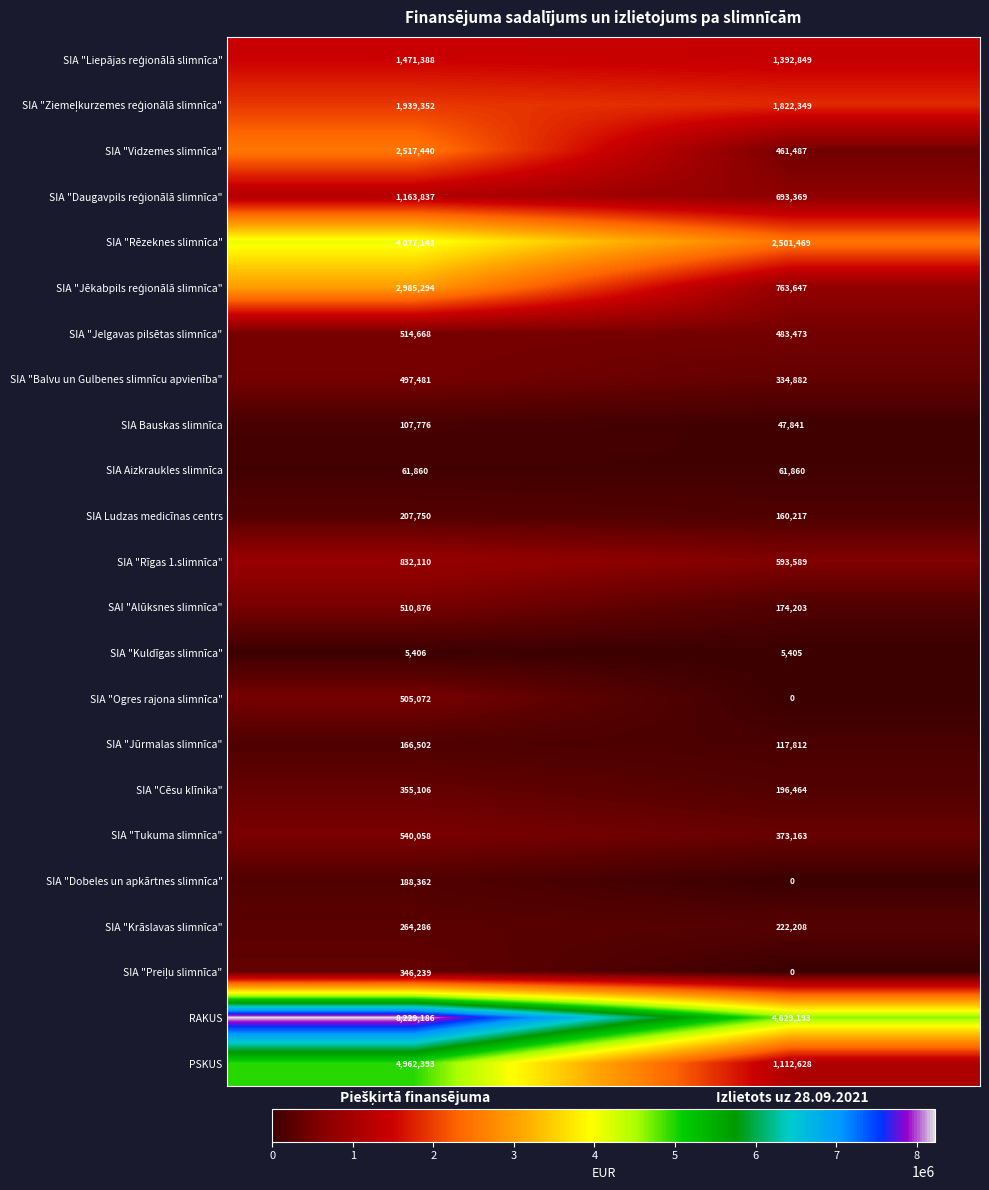

Which label corresponds to the smallest value in the chart?

Izlietots uz 28.09.2021